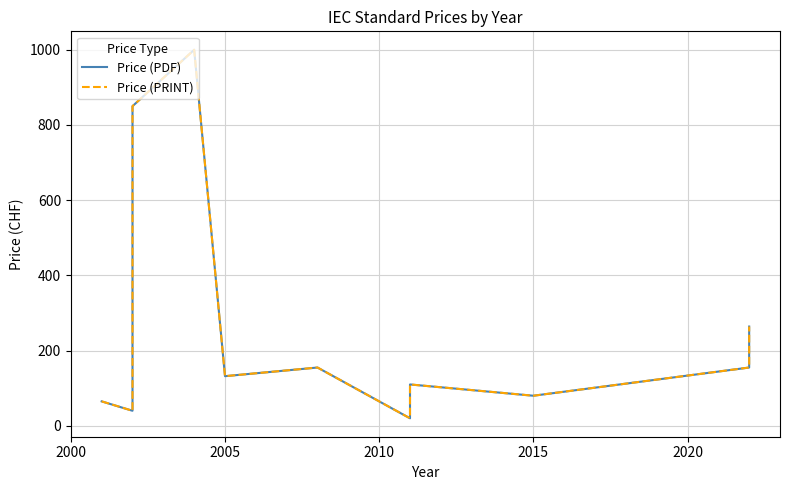

What is the smallest value displayed?

20